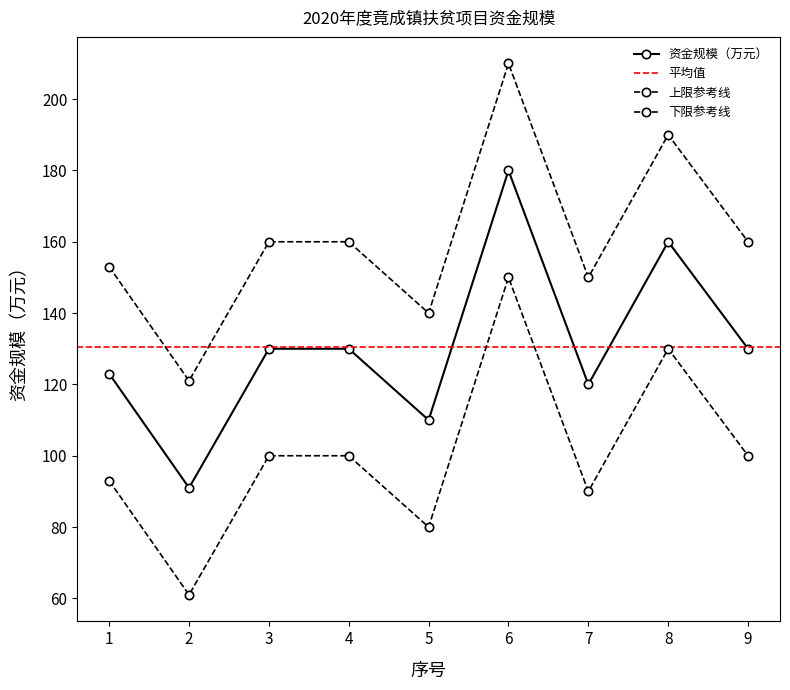

What is the change in value from 3 to 5?

-20